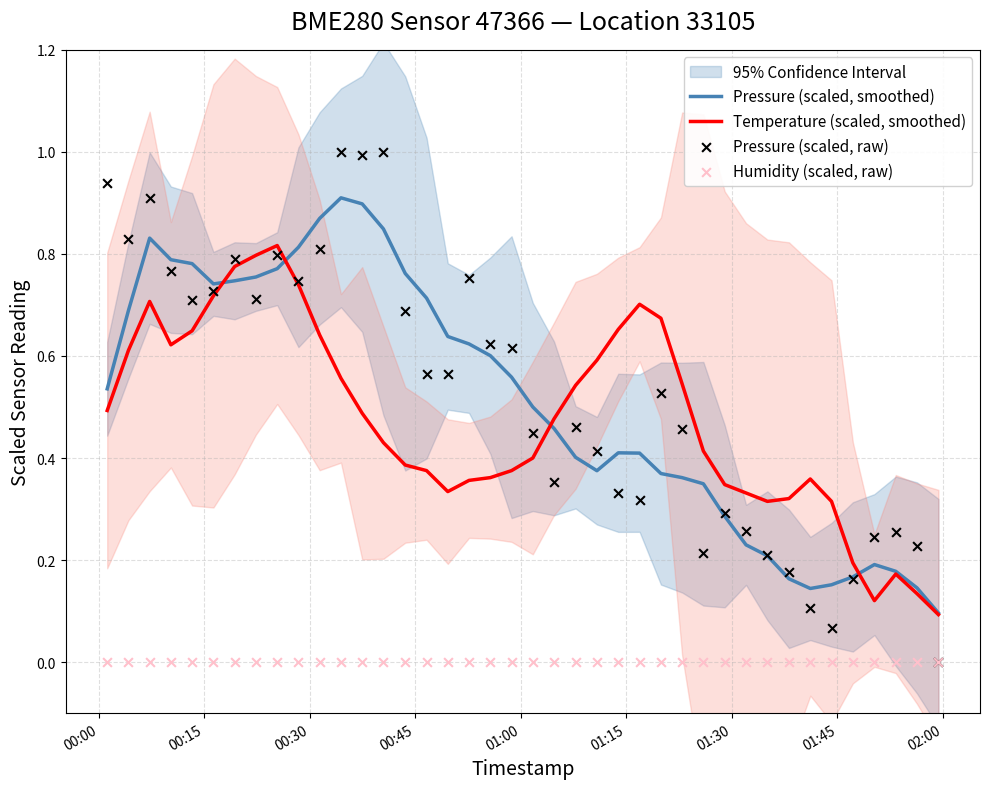

Which series reaches the maximum Y coordinate?

Pressure (scaled, raw)